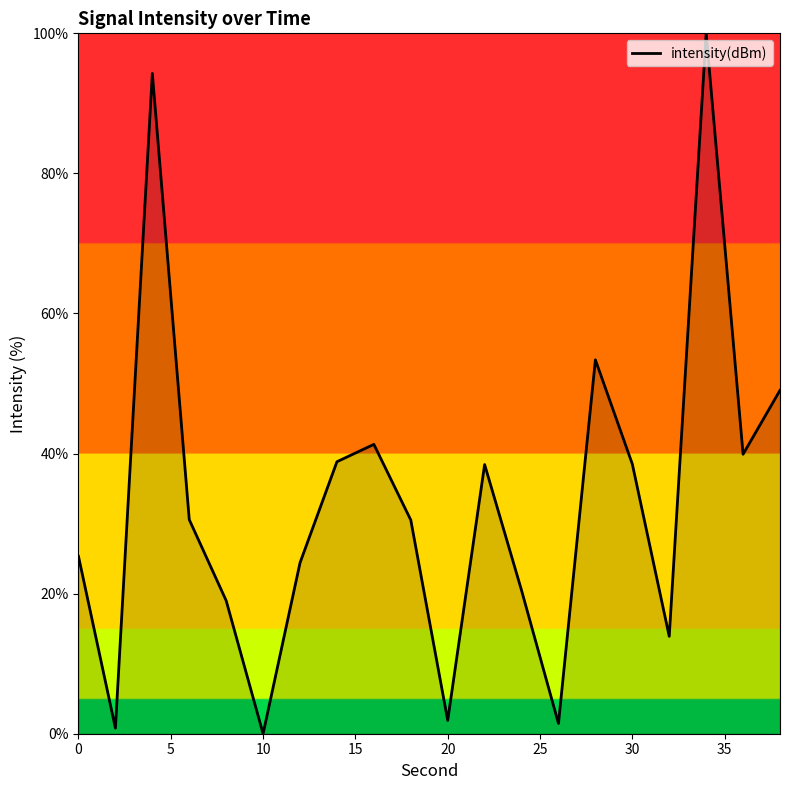

What is the greatest value displayed?

100.0